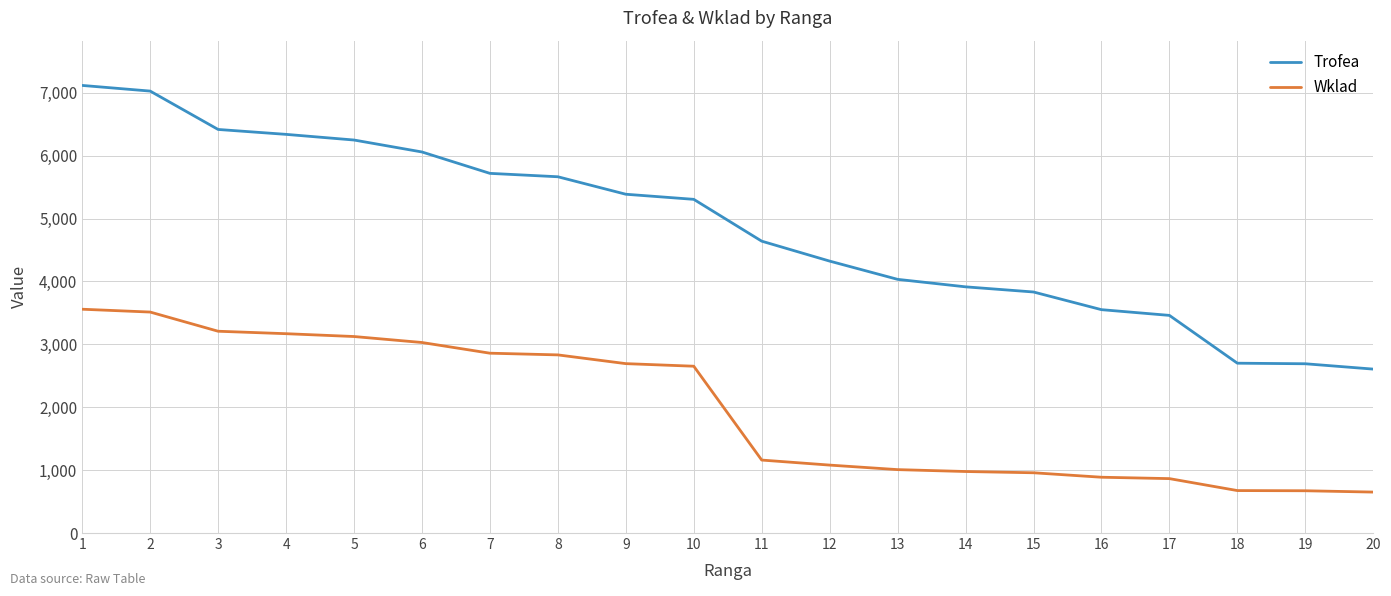

What is the greatest value displayed?

7116